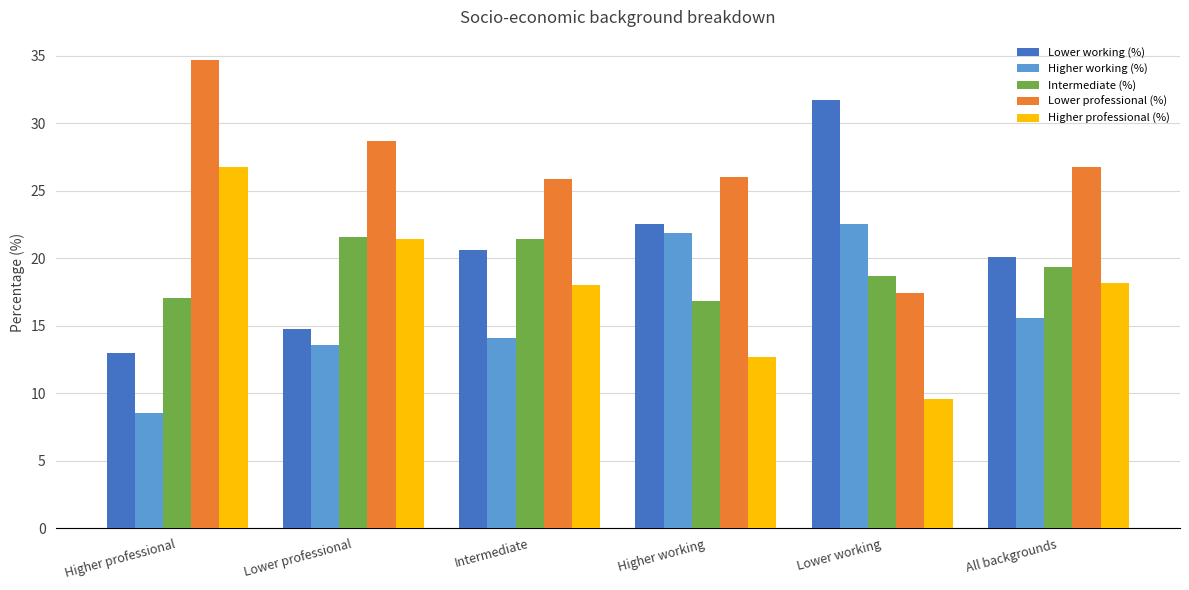

What is the maximum value for Lower working (%)?

31.7